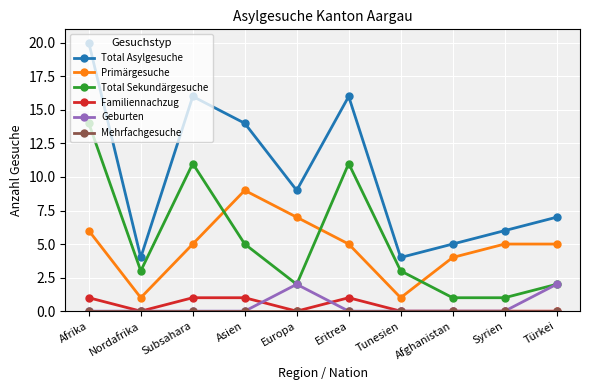

What is the total value across all series at Türkei?

16